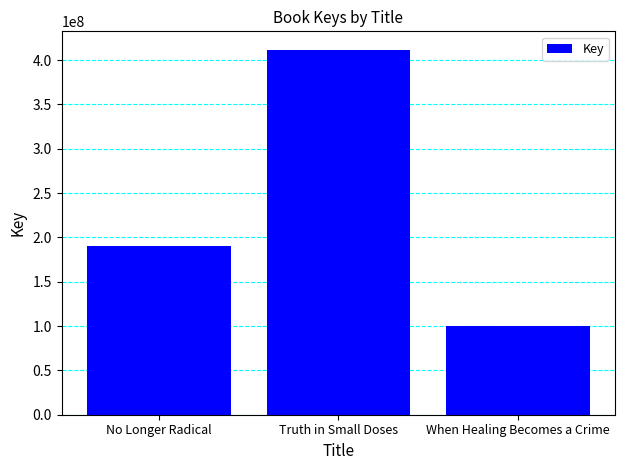

How many bars are there in total?

3